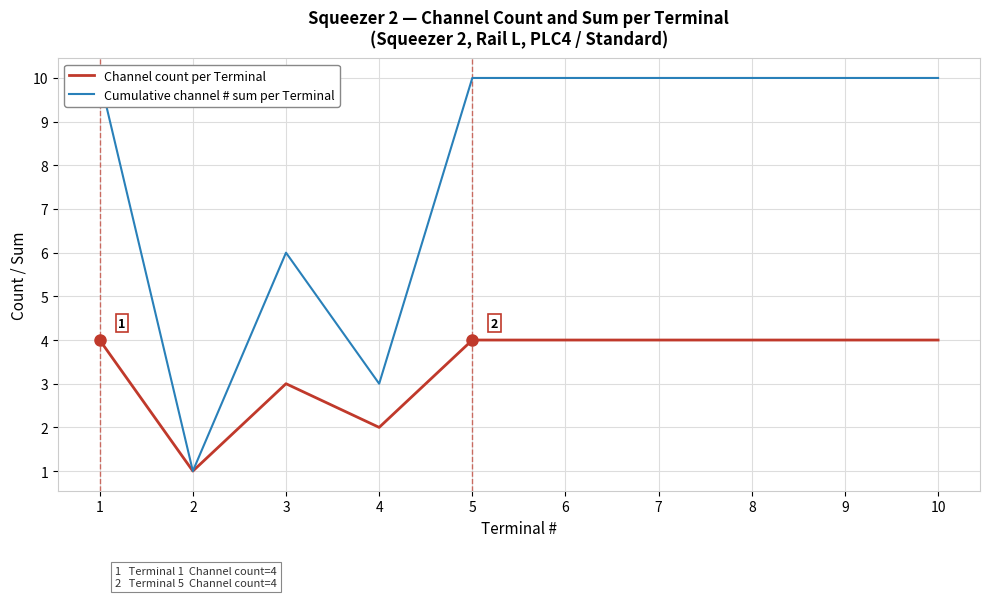

How many lines are shown in the chart?

2